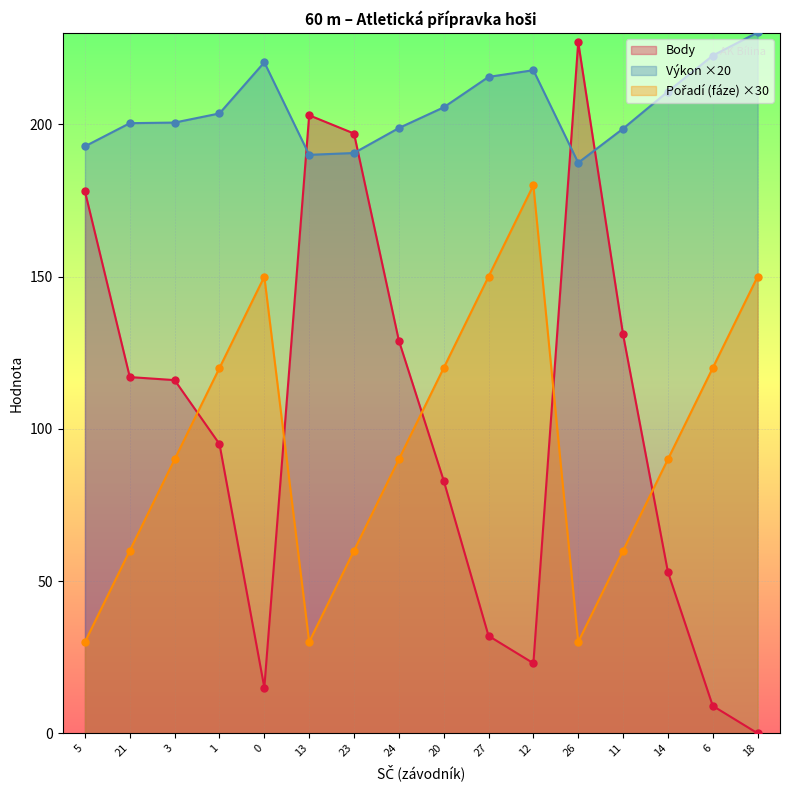

What is the greatest value displayed?

230.2